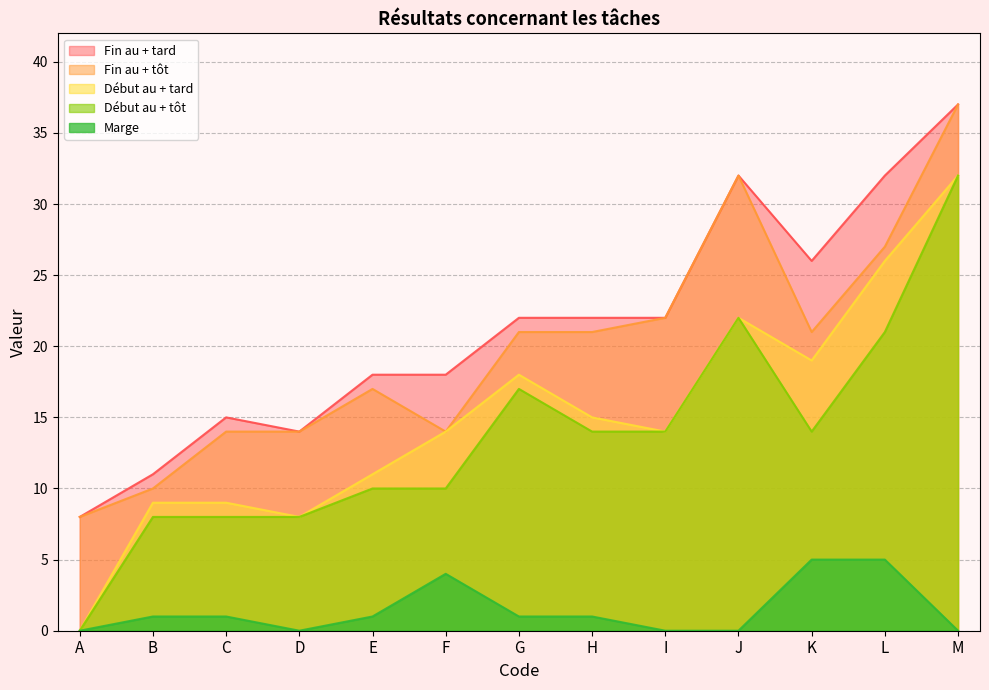

Rank the categories by Marge value from lowest to highest.

A, D, I, J, M, B, C, E, G, H, F, K, L